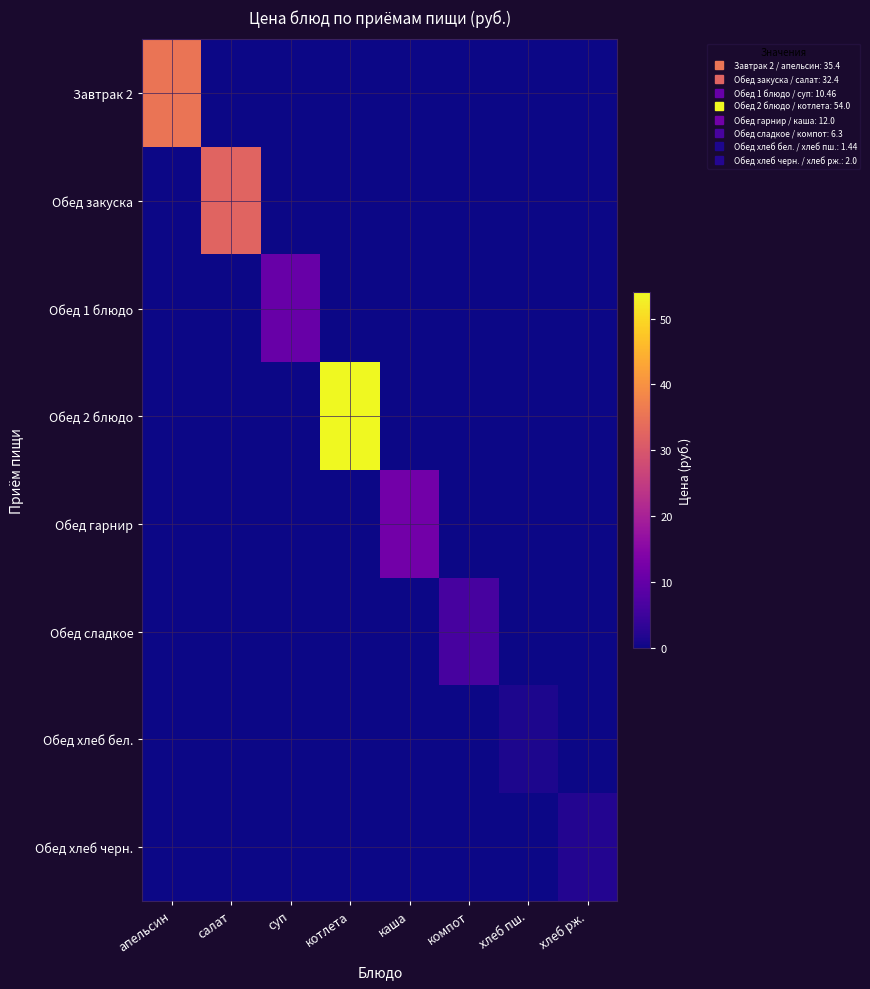

At which category is the sum across all series the highest?

котлета